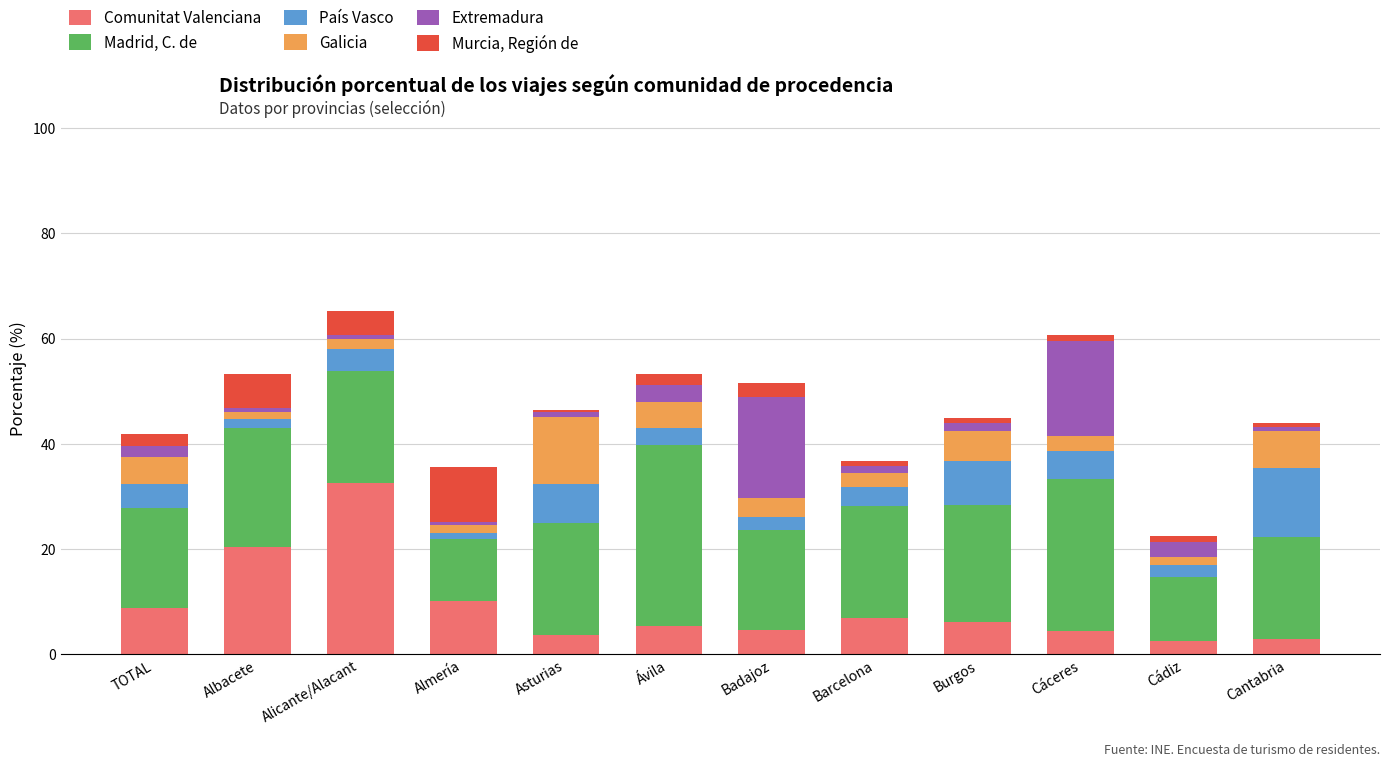

What is the difference between the second highest and second lowest values in the Comunitat Valenciana series?

17.5